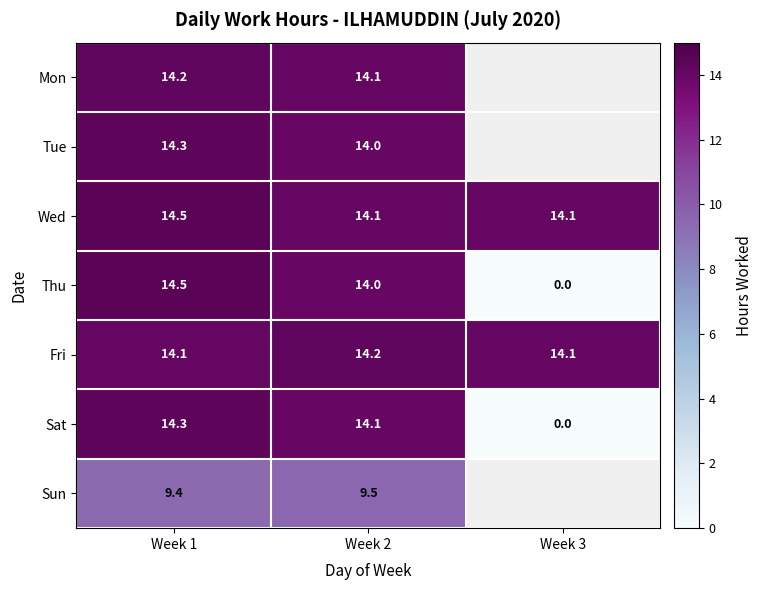

Is the value of Mon at Week 2 greater than the value of Tue at Week 1?

No